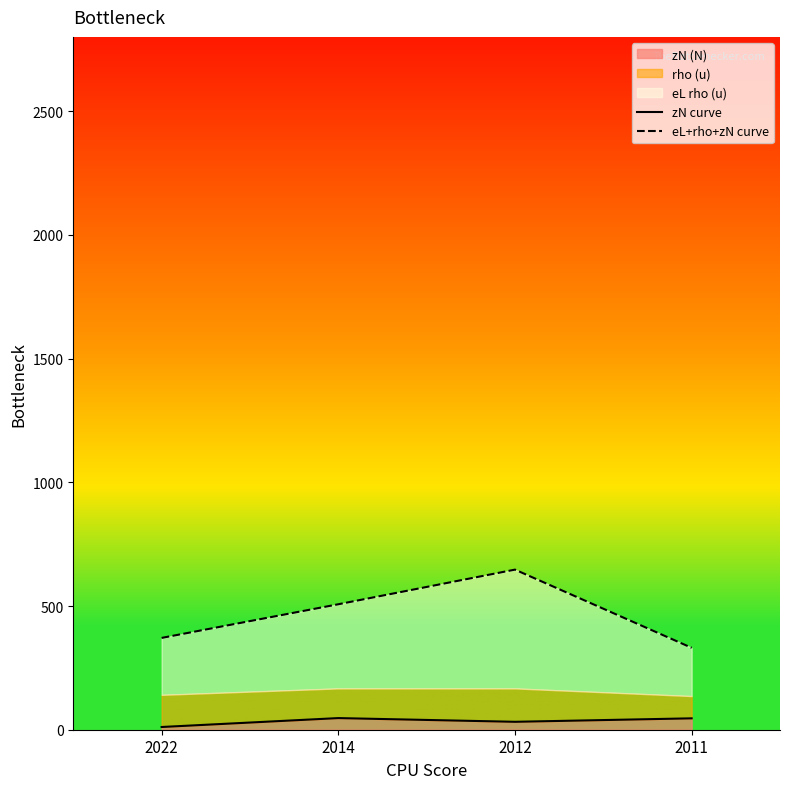

Reading left to right, list all the values displayed in this chart.

zN curve: 11	47	32	46
eL+rho+zN curve: 371	507	647	331